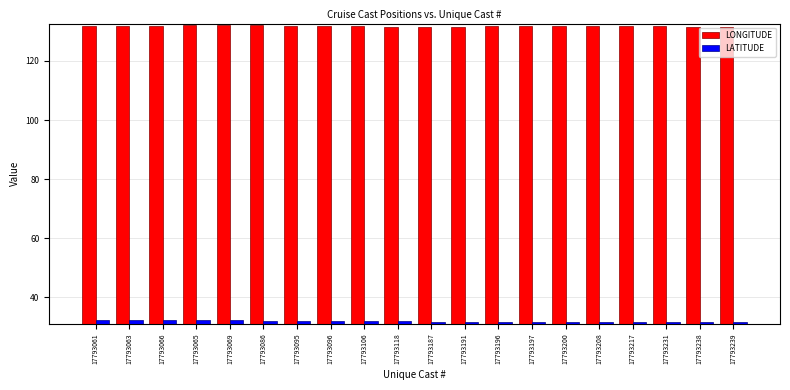

What is the difference between the highest and lowest values at 17793086?

99.9